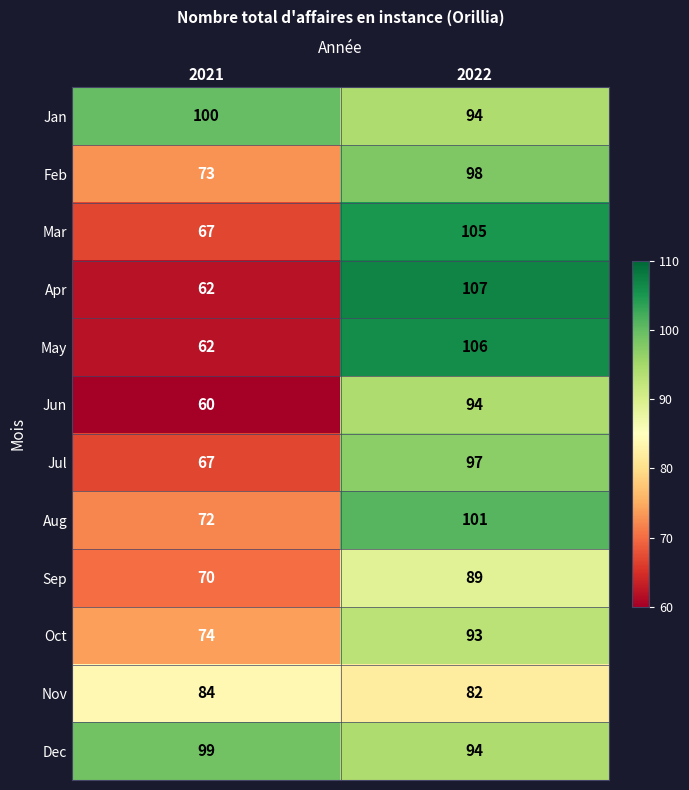

What is the maximum value shown in the chart?

107